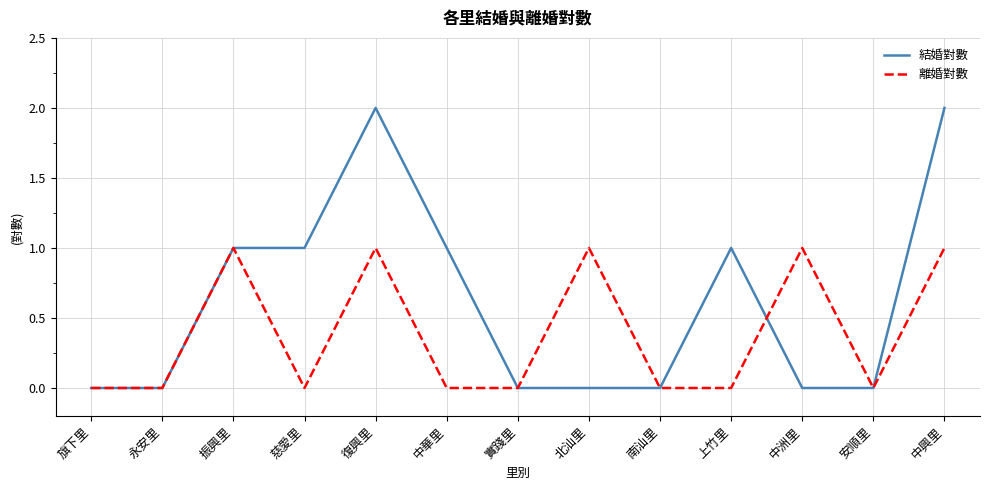

What is the highest value of the 結婚對數 series?

2